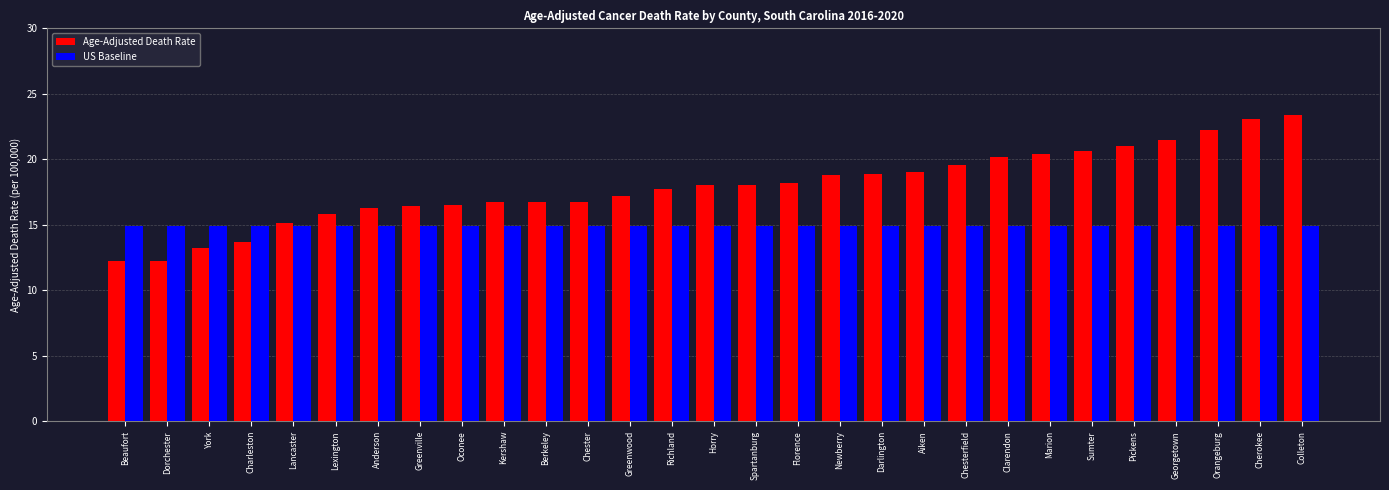

Which series changed the most between Greenville and Newberry?

Age-Adjusted Death Rate